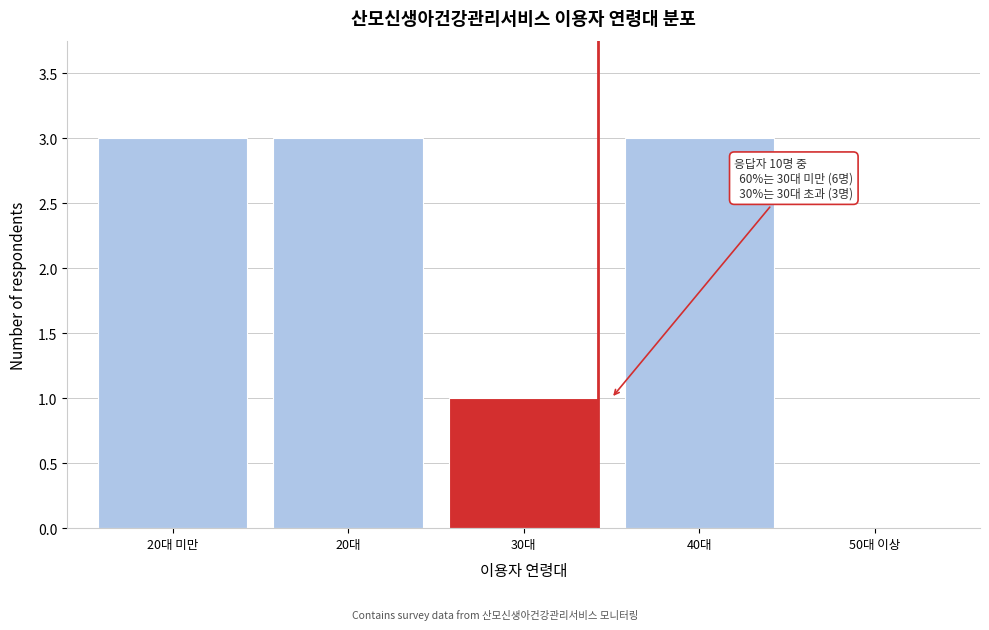

Reading left to right, transcribe all the data shown in this chart.

20대 미만=3	20대=3	30대=1	40대=3	50대 이상=0